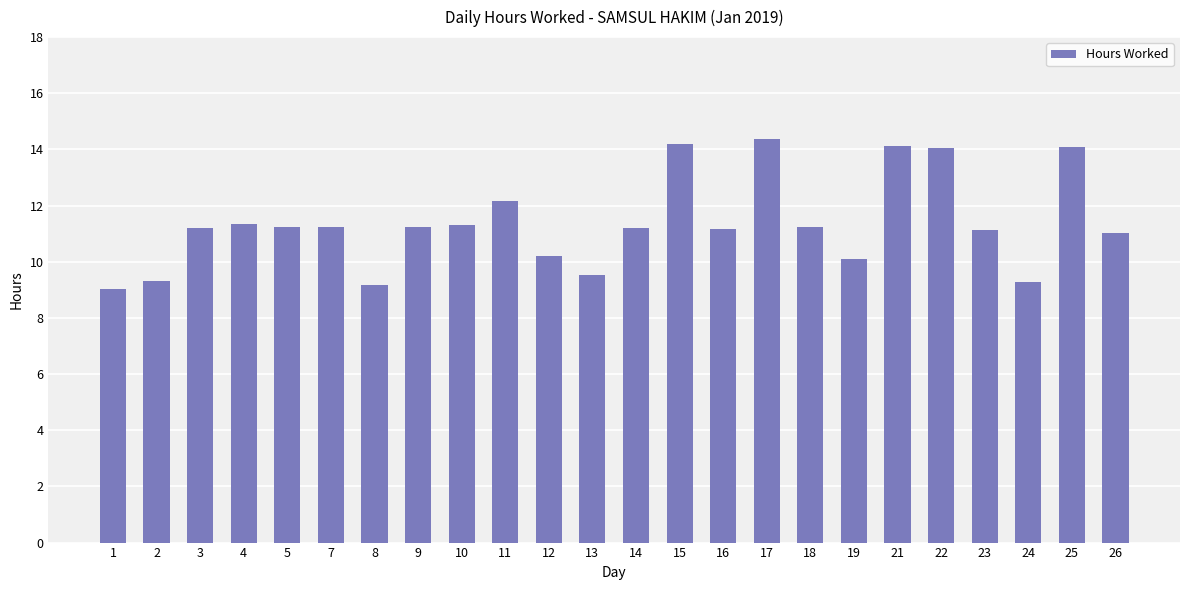

What is the minimum value shown in the chart?

9.0